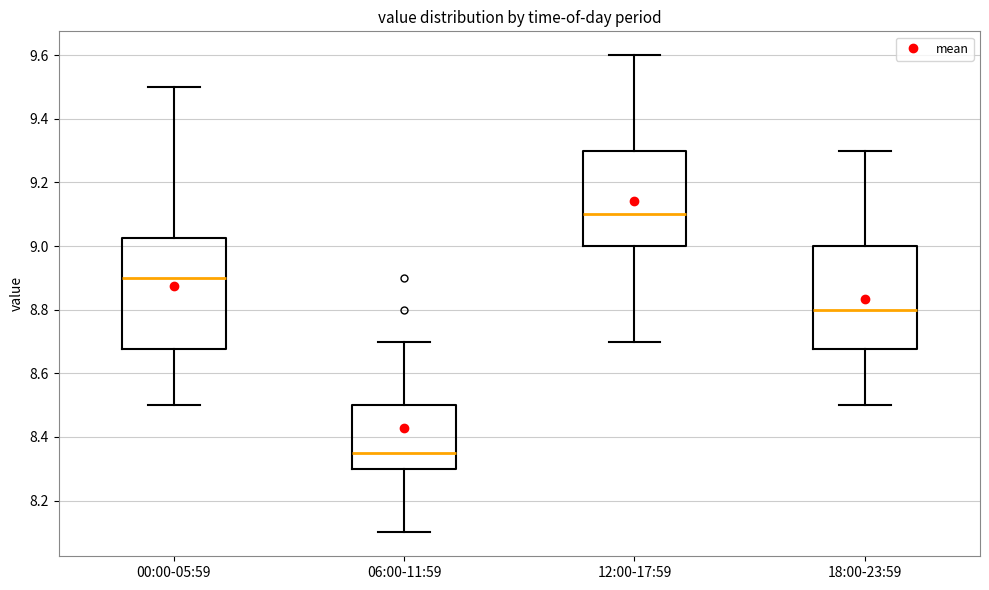

Where does the lower whisker of the box for 18:00-23:59 end on the y-axis? The values are not printed on the chart, so give them approximately, as read against the axis.

8.50